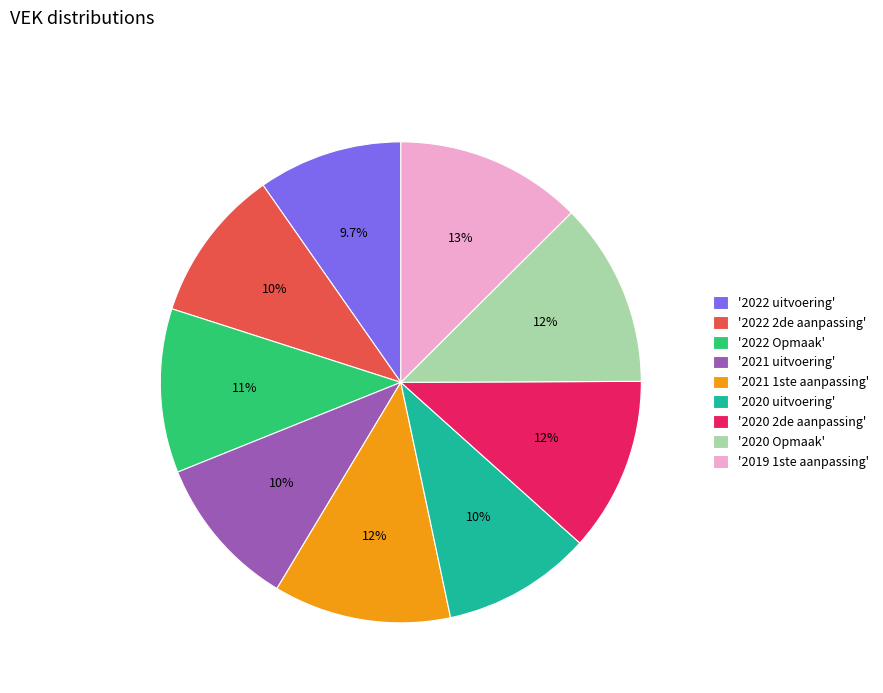

Does any single category account for the majority?

No